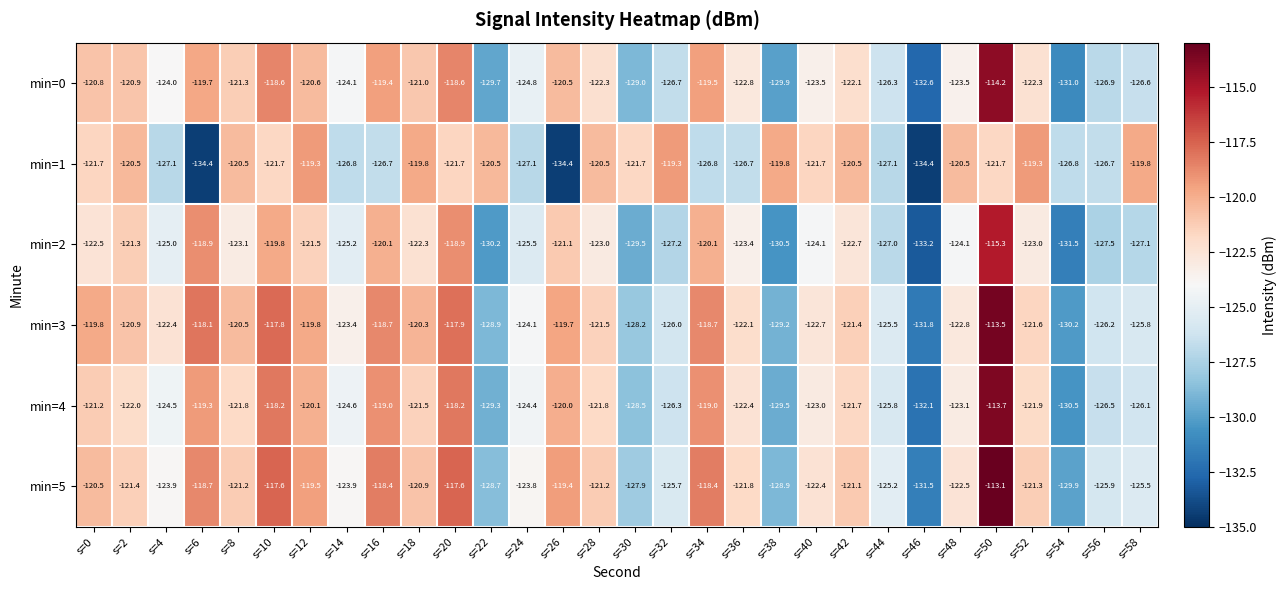

What is the total value across all series at s=56?

-759.7